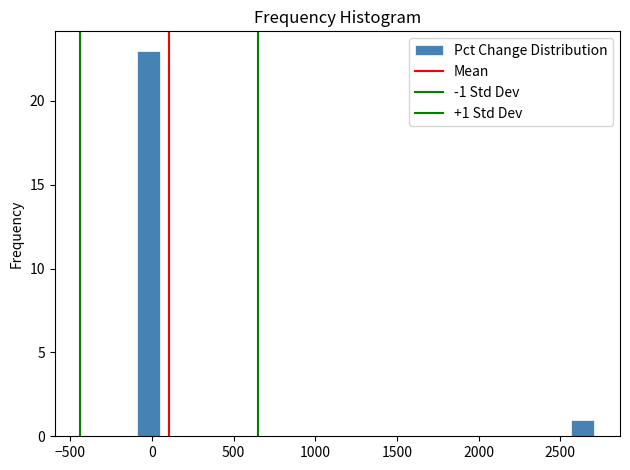

Read against the x-axis, roughly where is the centre of the tallest bar?

0